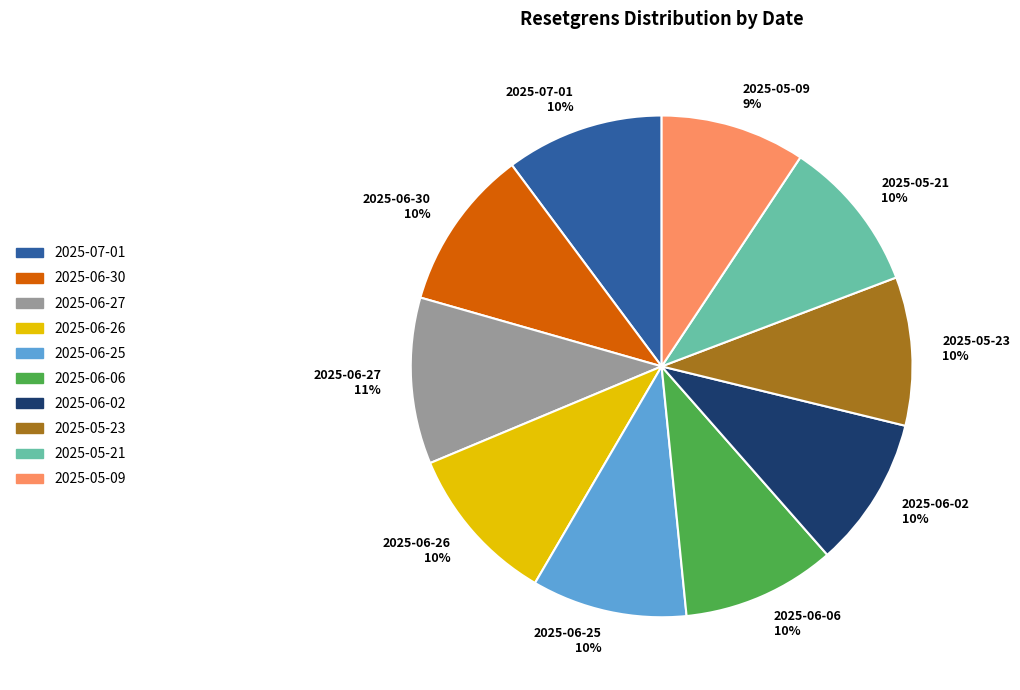

What percentage is the 2025-05-09 slice, to the nearest percent?

9%